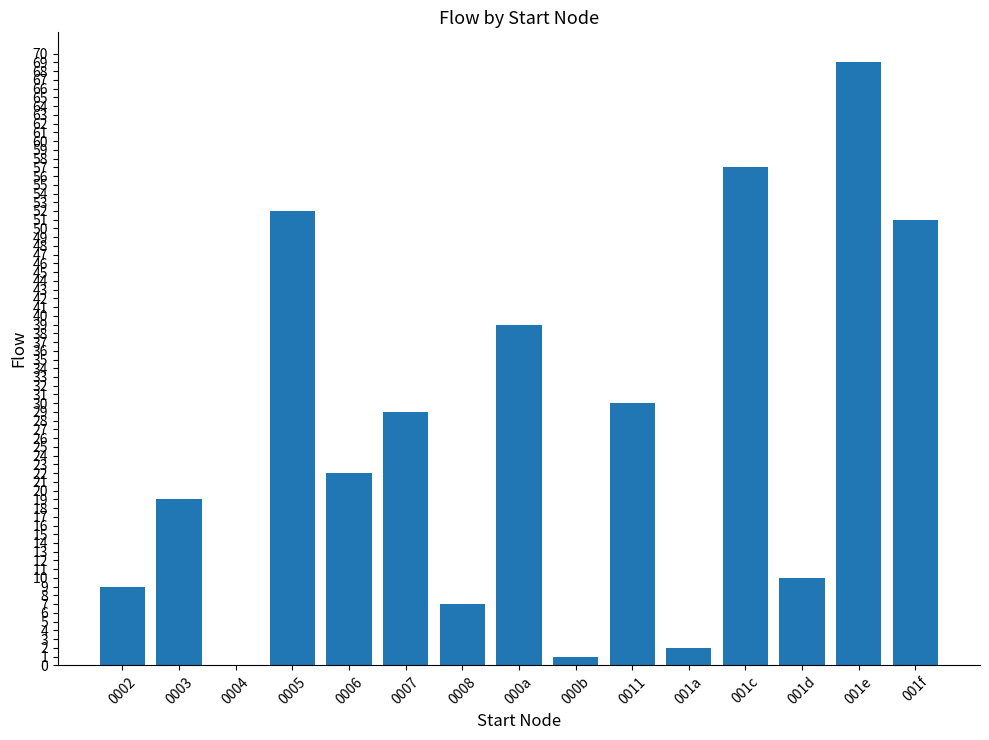

True or false: the data shows 6 at 001d.

False